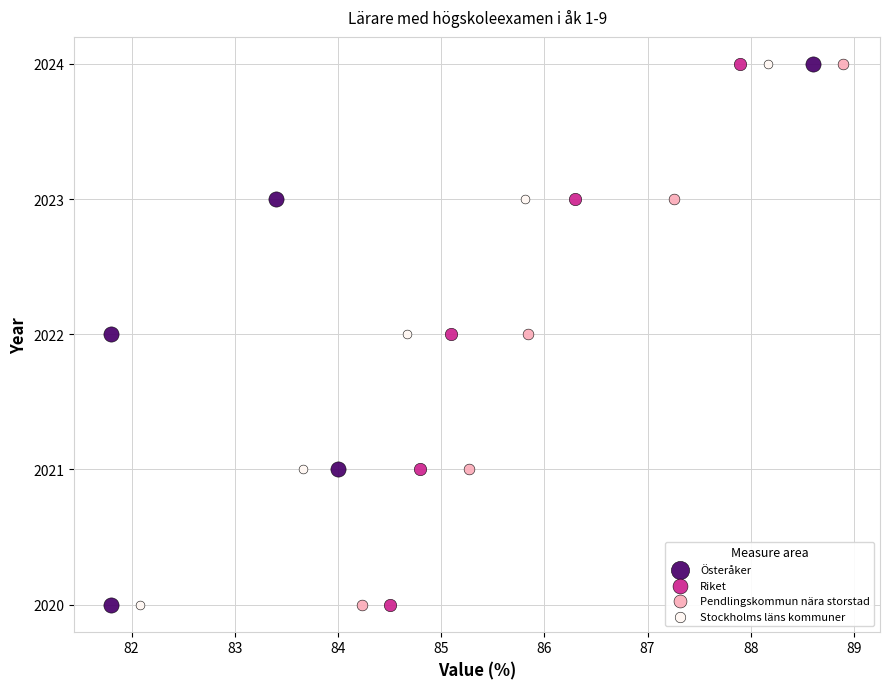

What are all the series names shown in the legend?

Österåker, Riket, Pendlingskommun nära storstad, Stockholms läns kommuner